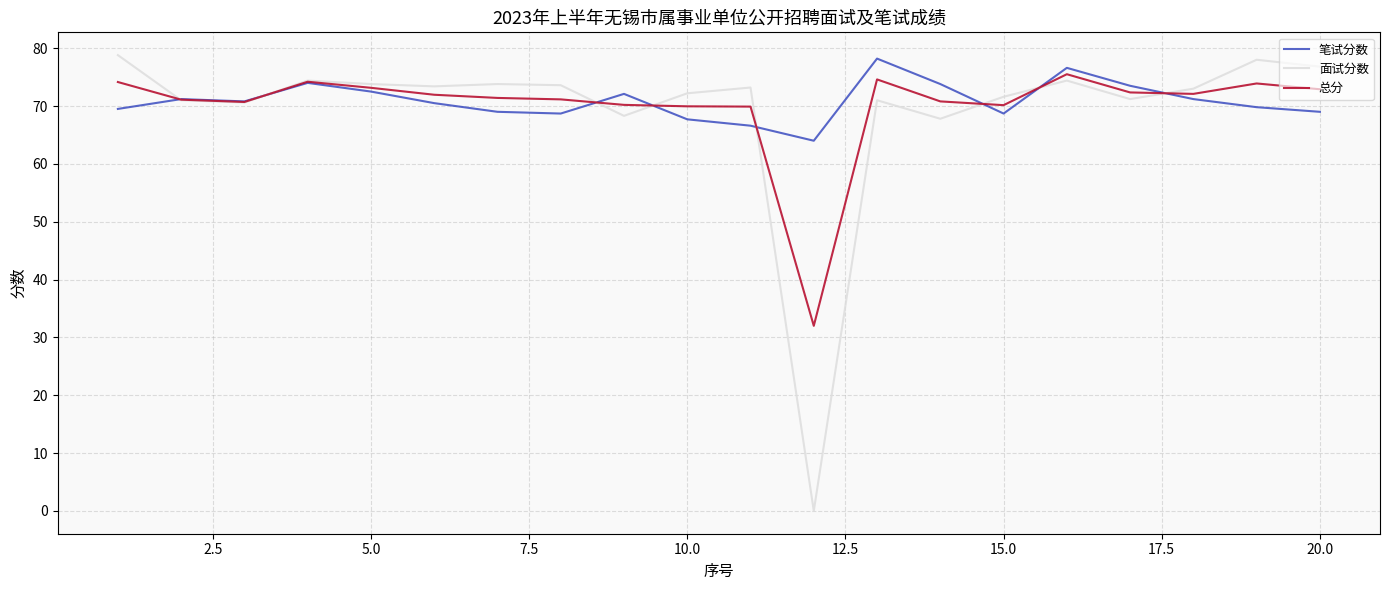

Is this an area chart (filled region under the line)?

No